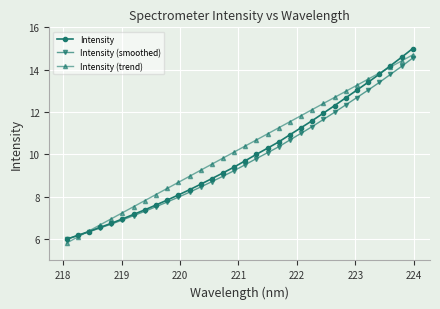

Which series ends up on top after the final intersection of Intensity (trend) and Intensity?

Intensity